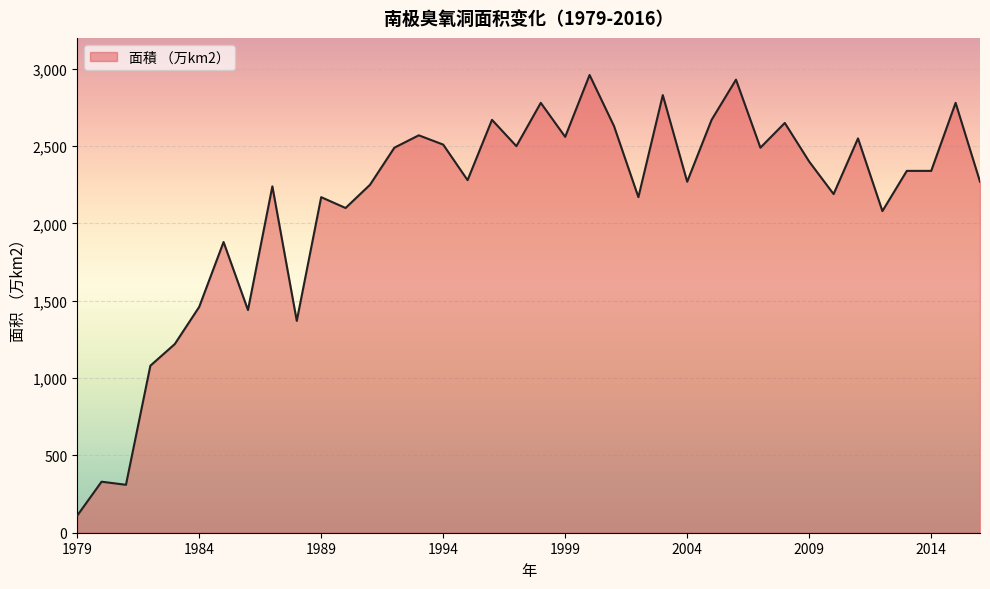

What is the maximum value shown in the chart?

2960